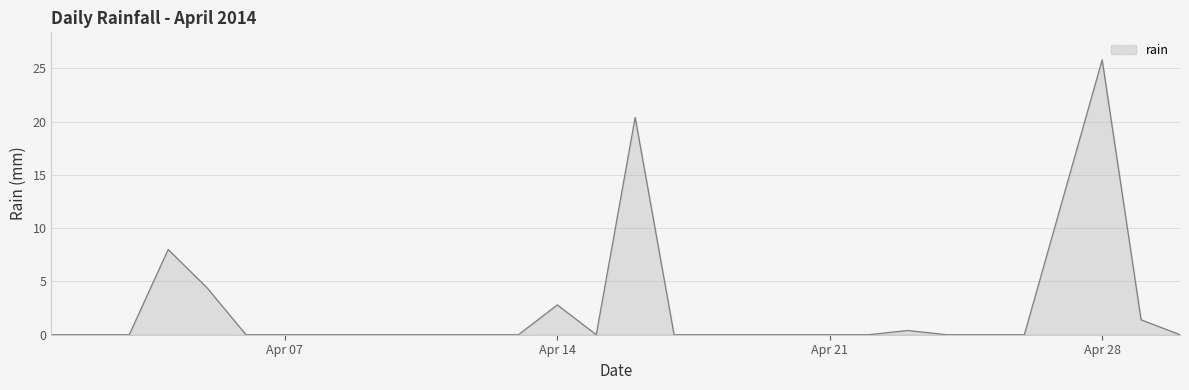

What is the difference between the maximum and minimum values?

25.8